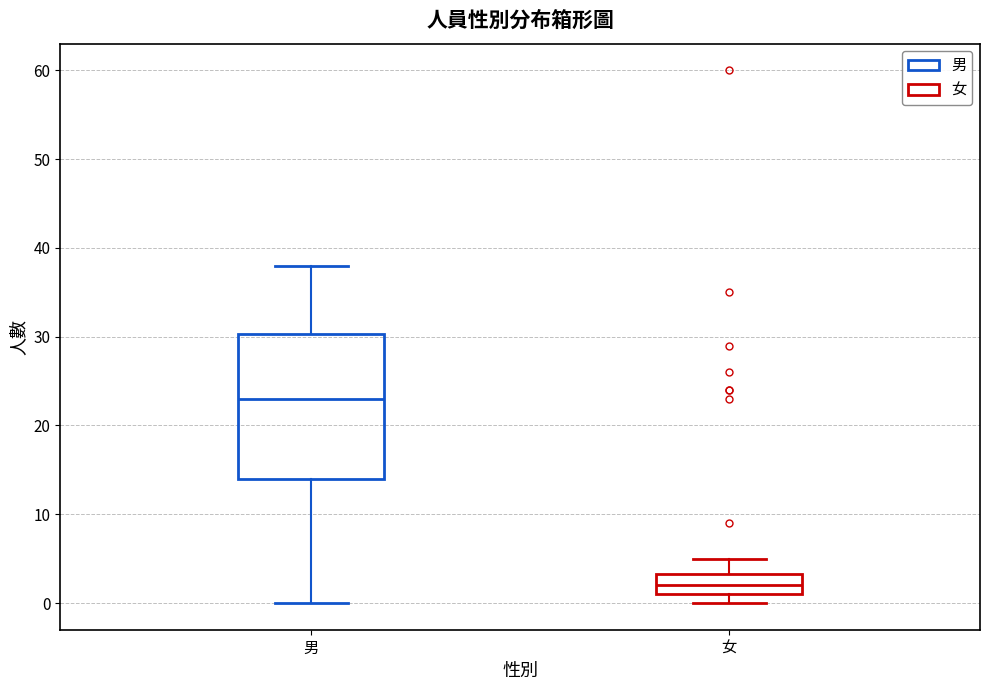

Which box is the tallest, from its lower edge to its upper edge?

男